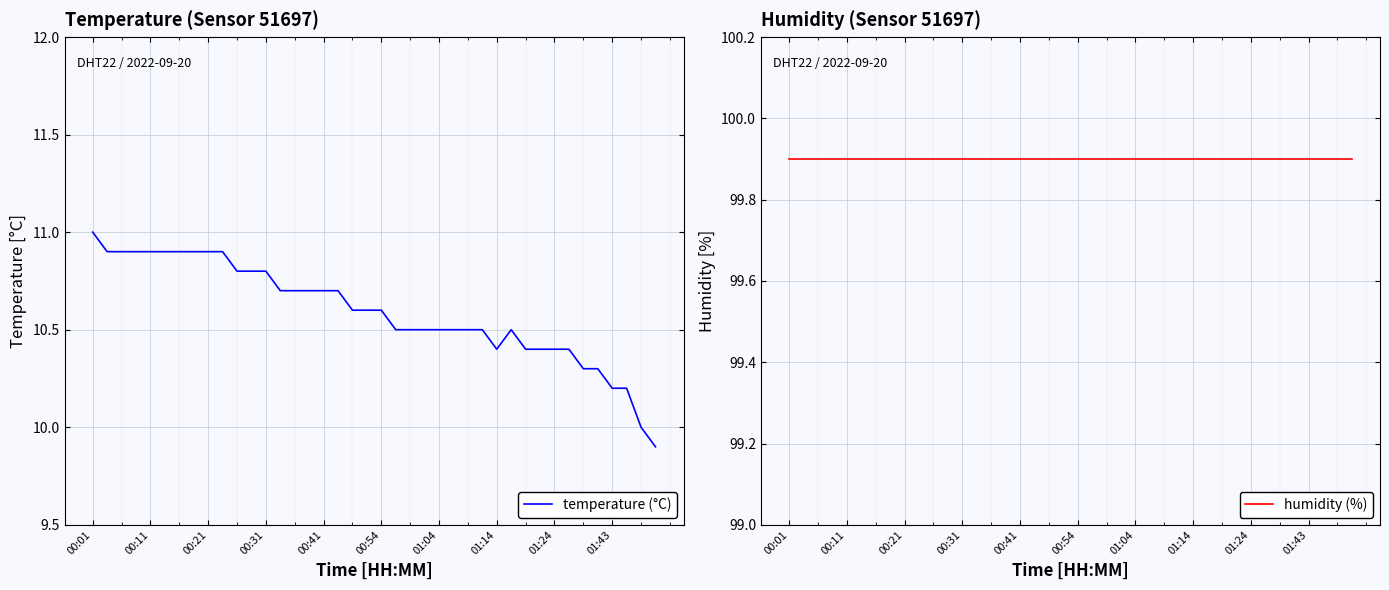

Which category has the highest value in the temperature (°C) series?

00:01